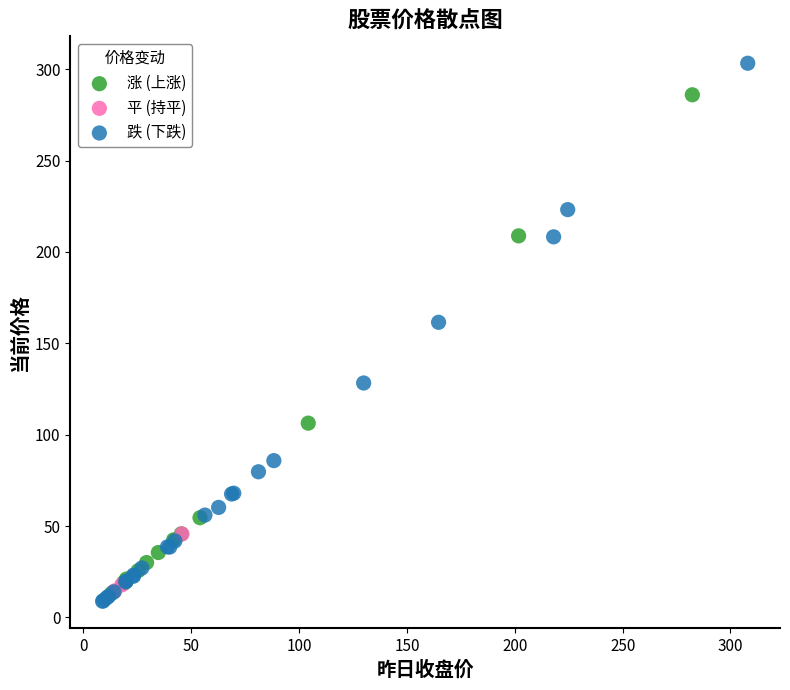

Which series reaches the maximum Y coordinate?

跌 (下跌)